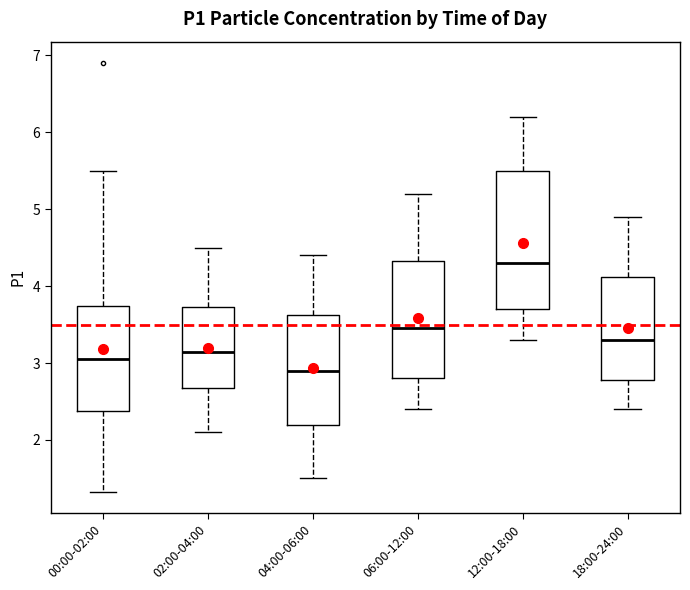

Where does the upper whisker of the box for 06:00-12:00 end on the y-axis? The values are not printed on the chart, so give them approximately, as read against the axis.

5.2